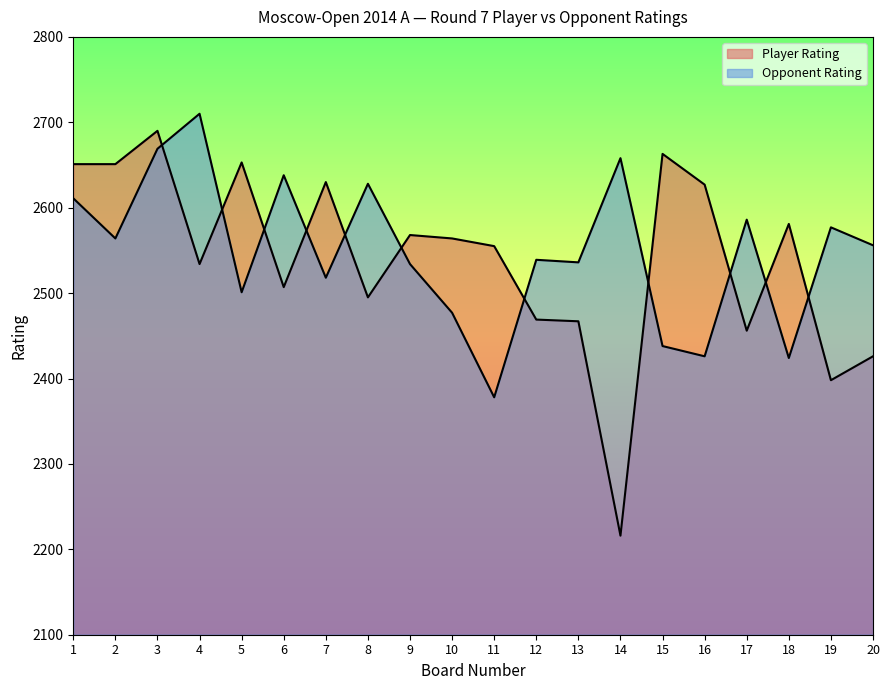

Does the chart have visible grid lines?

No